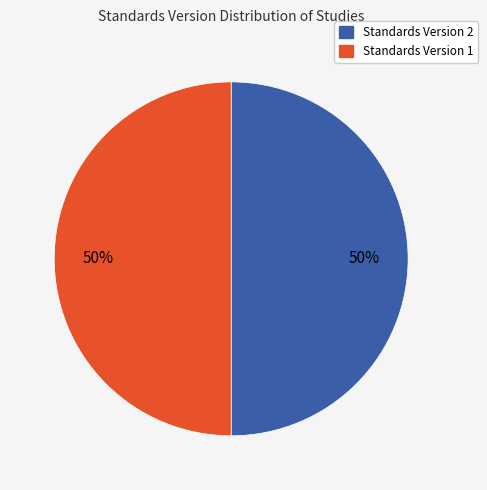

To the nearest percent, what is the average slice percentage?

50%